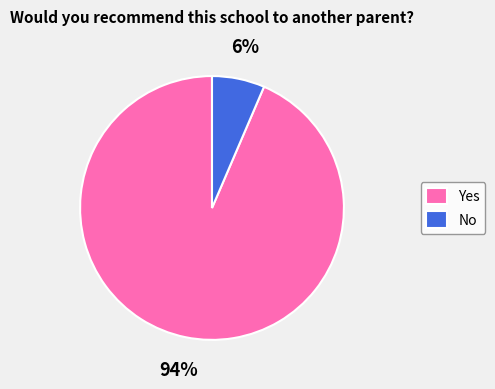

Which category has the smallest portion of the pie?

No